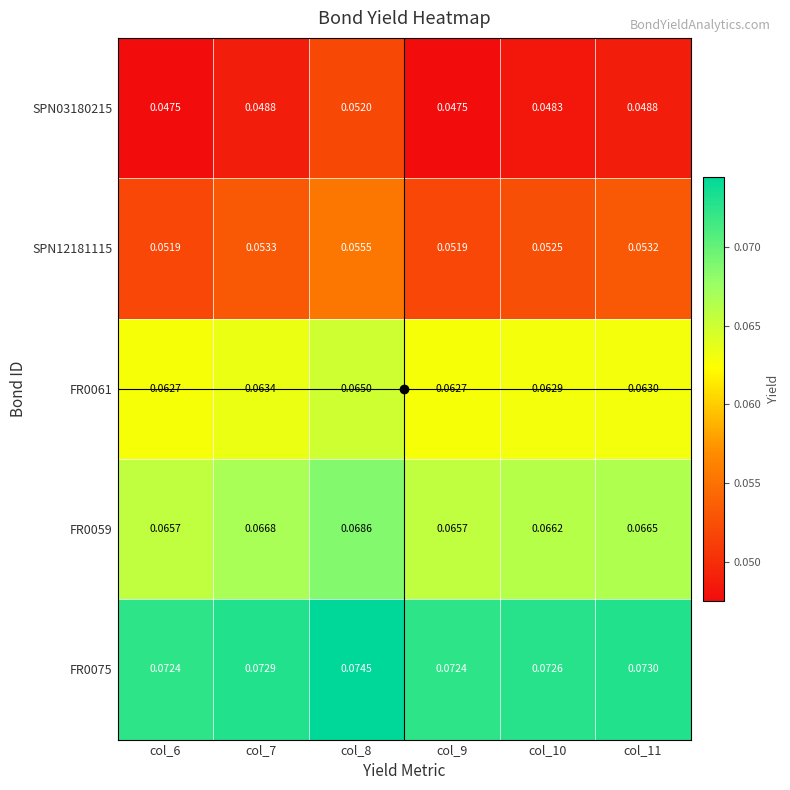

Which series has the widest spread of values?

SPN03180215